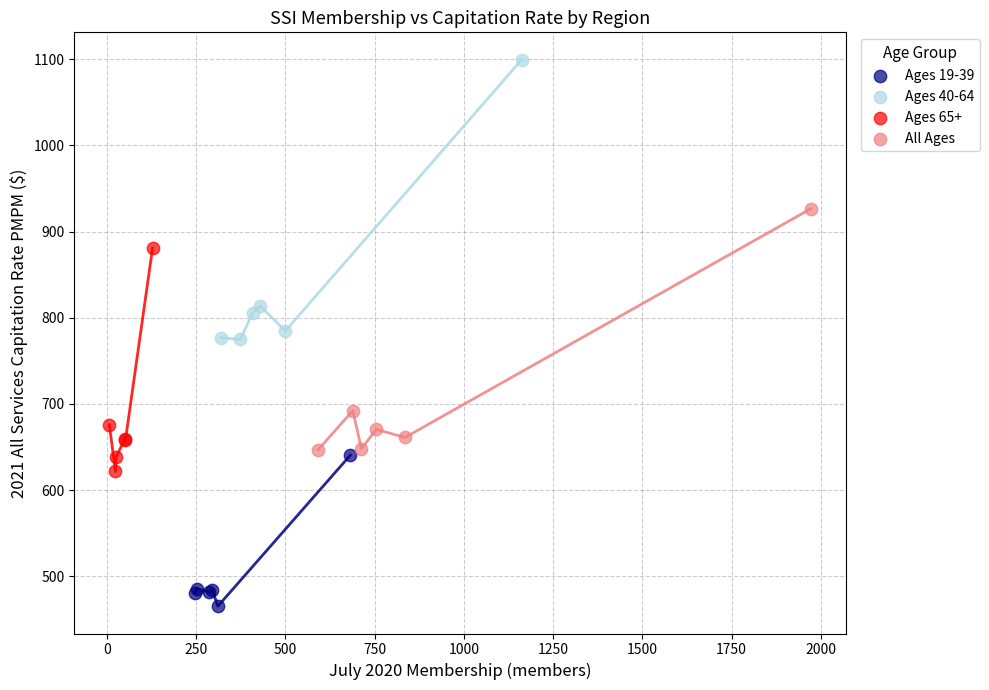

Which series contains the lowest Y value?

Ages 19-39